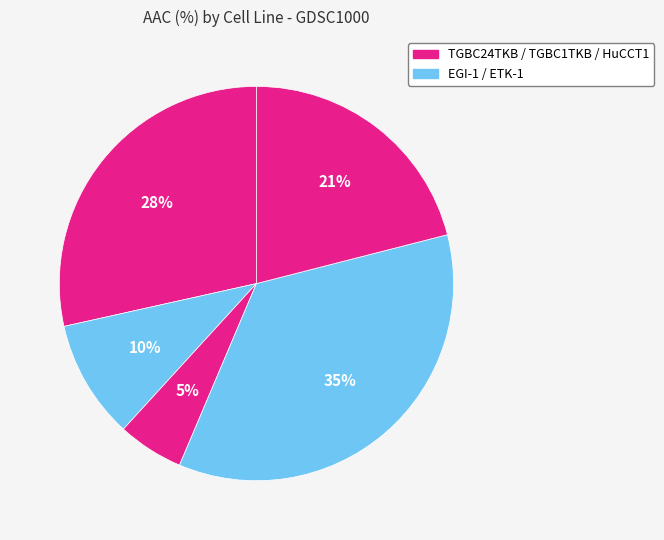

Is there a majority slice in this chart?

No